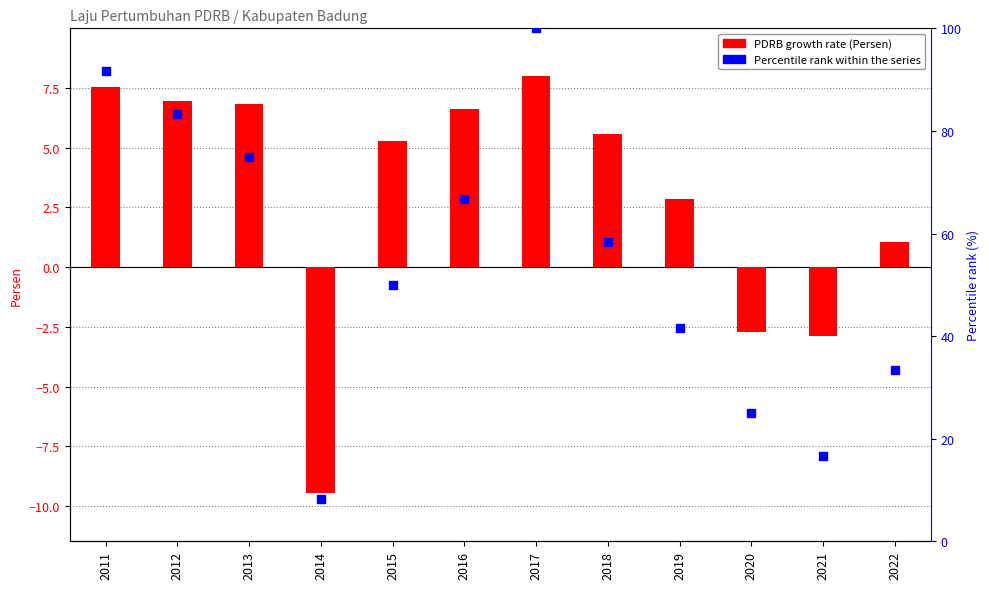

Which series reaches the maximum Y coordinate?

Percentile rank within series